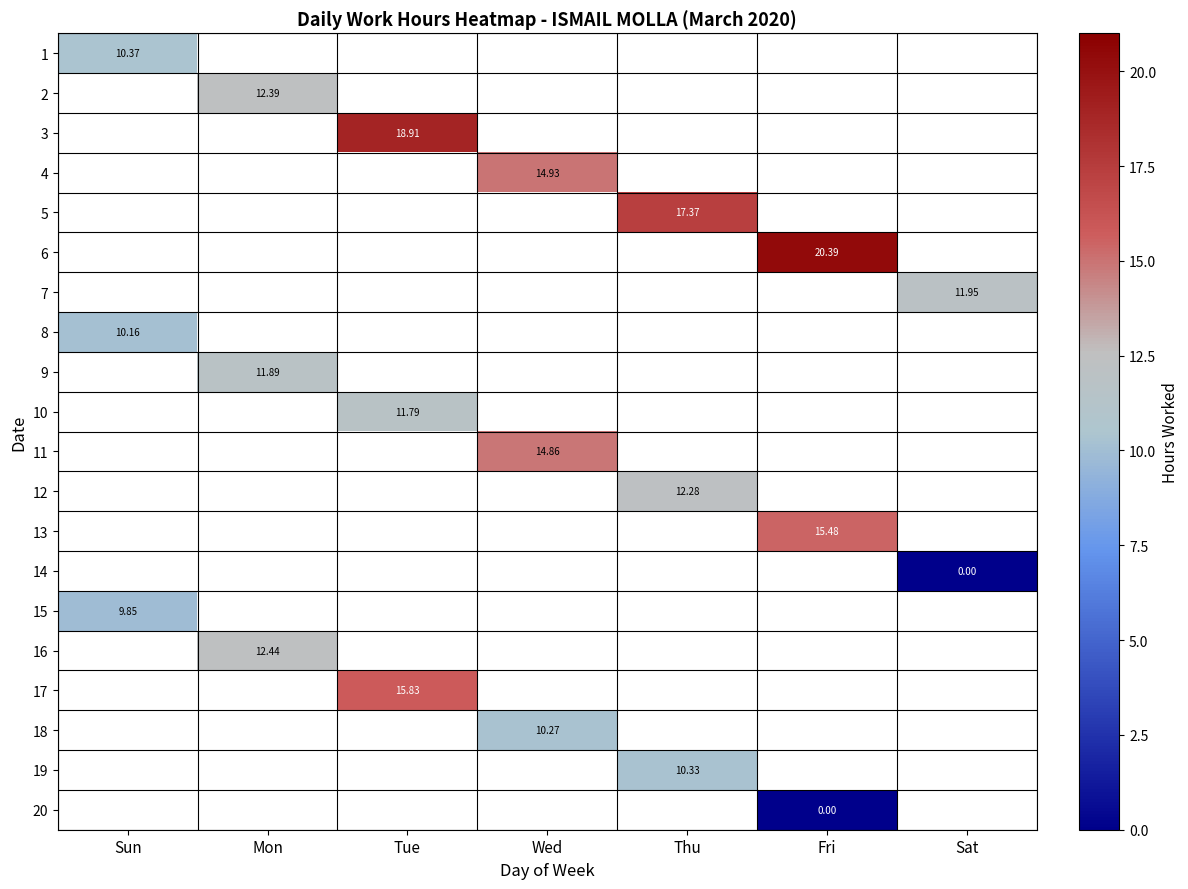

How many values in 16 are above zero?

1